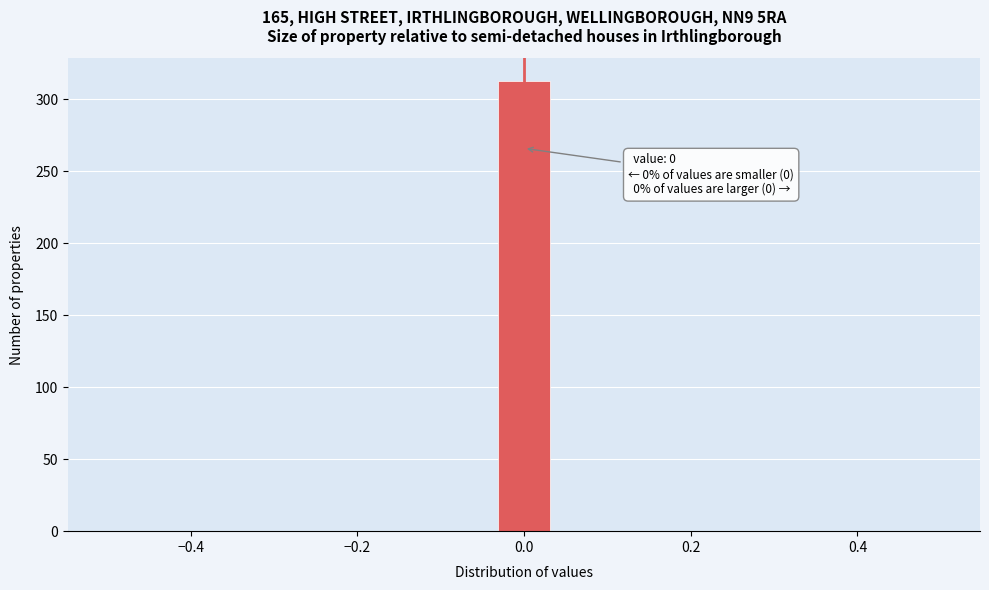

Read against the x-axis, roughly where is the centre of the tallest bar?

0.00